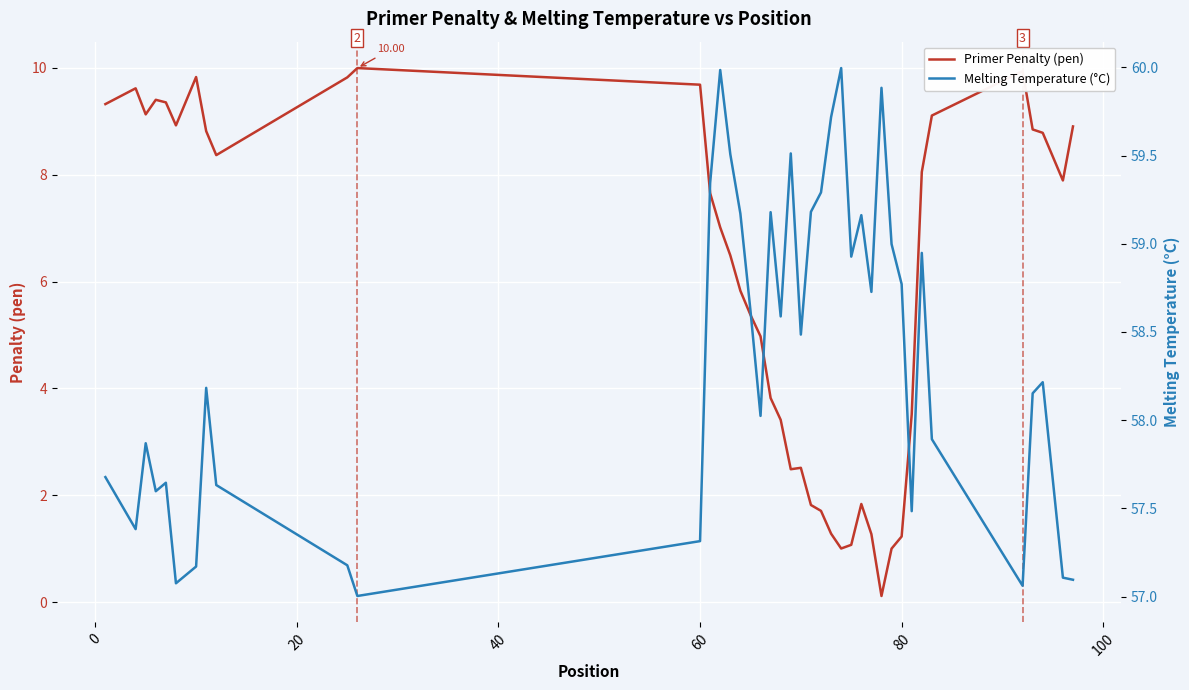

True or false: Primer Penalty (pen) and Melting Temperature (°C) cross at least once.

False